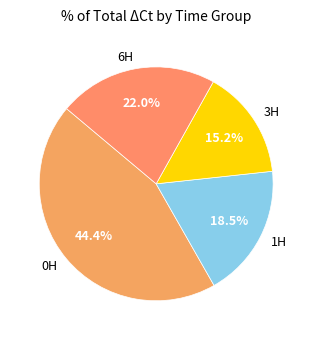

Which slice is the smallest?

3H